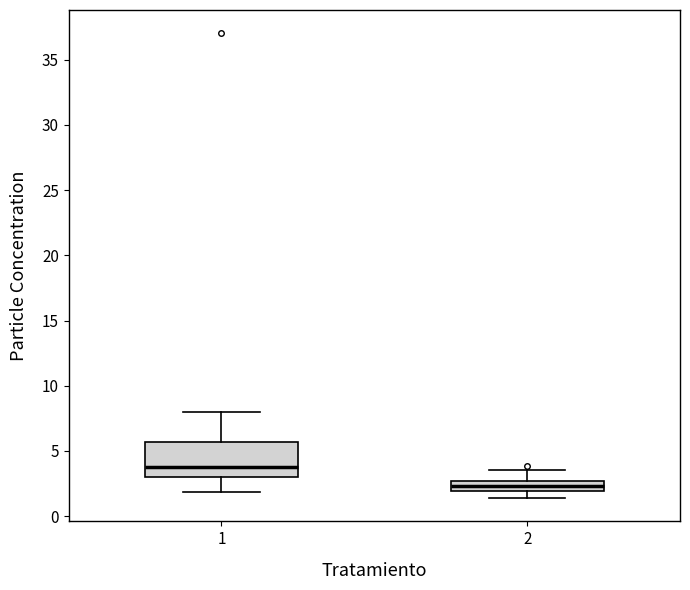

Reading left to right, transcribe this box plot: for each box, give where its median line is, the range the box spans, and where its two whiskers end, as read against the y-axis. The values are not printed on the chart, so give them approximately, as read against the axis.

1: median 4.0, box 3.0 to 5.5, whiskers 2.0 to 8.0
2: median 2.5 (inside the box), box 2.0 to 2.5, whiskers 1.5 to 3.5